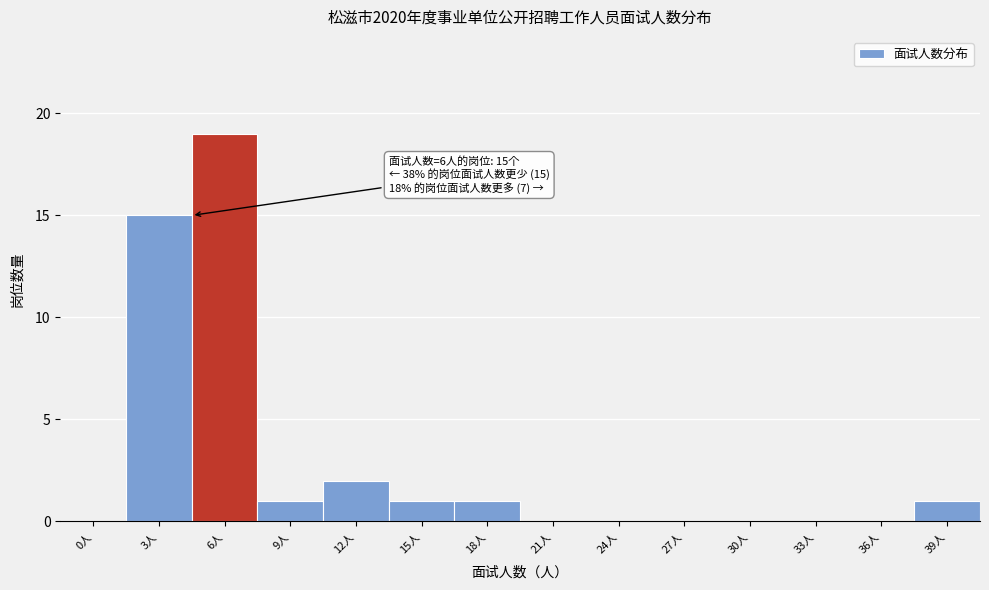

Reading right to left, transcribe all the data shown in this chart.

39人=1	36人=0	33人=0	30人=0	27人=0	24人=0	21人=0	18人=1	15人=1	12人=2	9人=1	6人=19	3人=15	0人=0